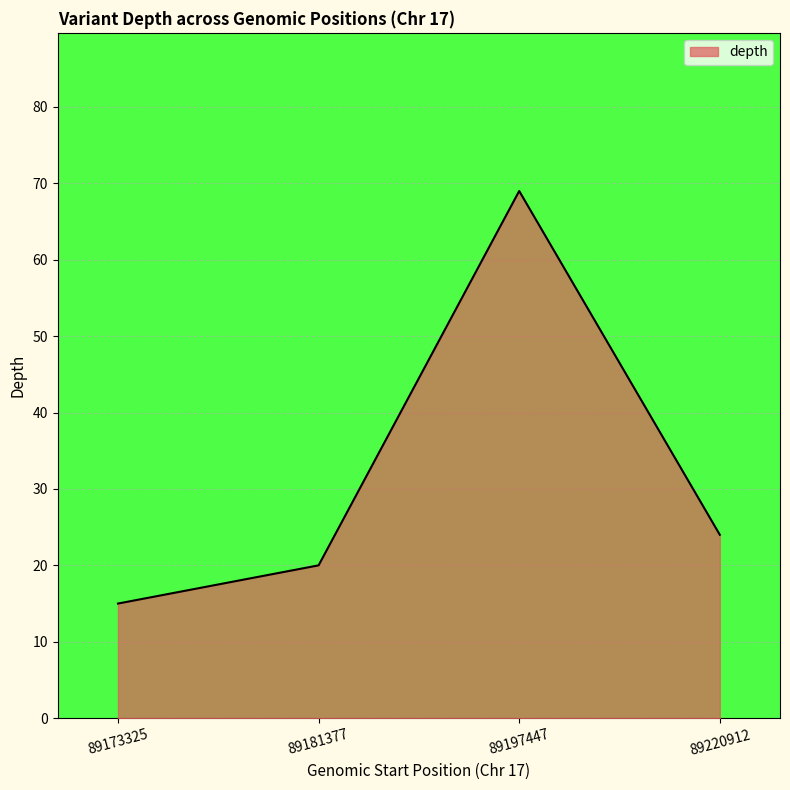

How many values are below 24?

2